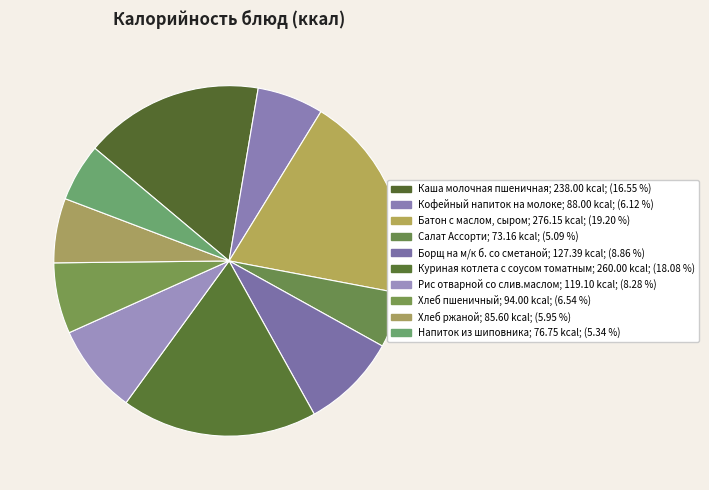

What percentage is NOT represented by Напиток из шиповника?

94.7%